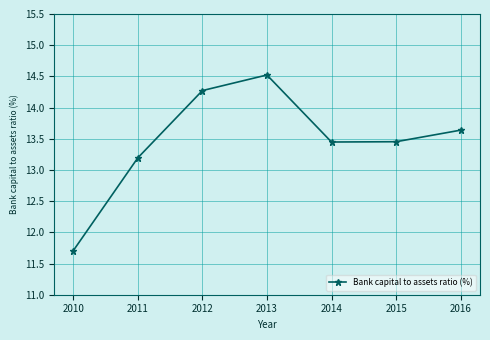

The chart shows a value of 14.5 at 2013. True or false?

True